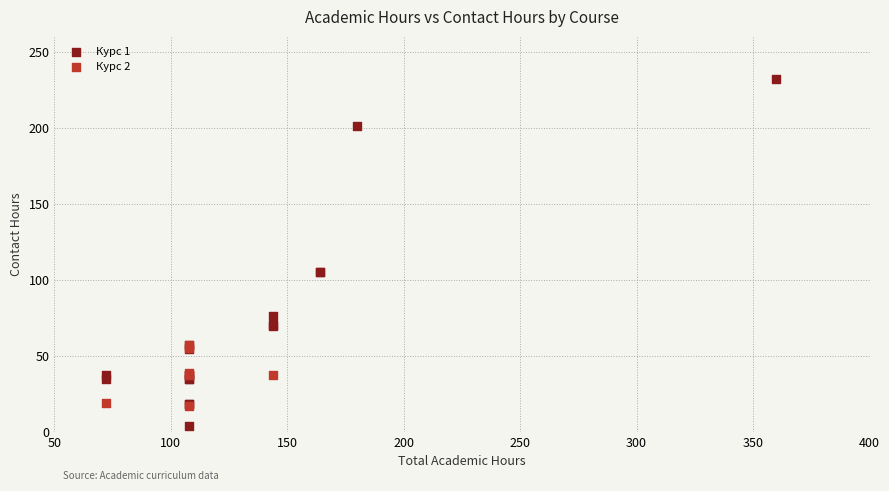

Which series has the widest spread of Y values?

Курс 1